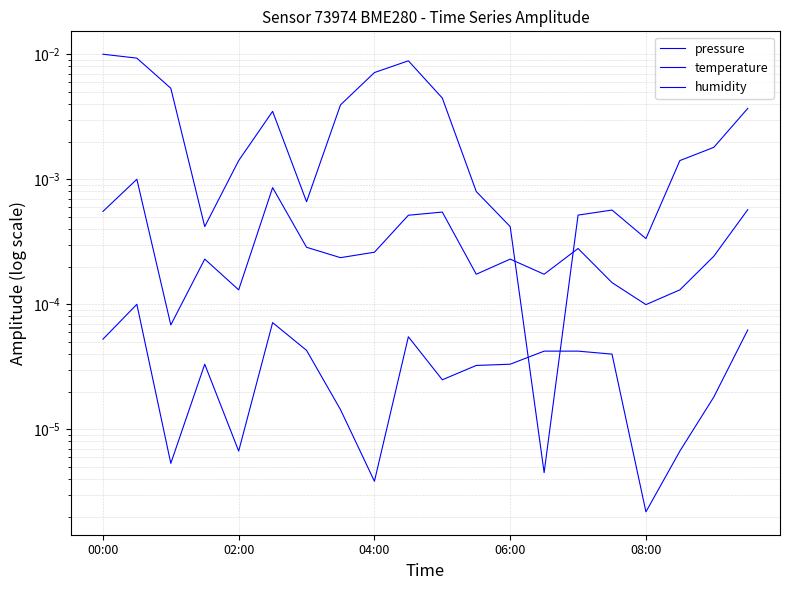

True or false: humidity and temperature intersect in this chart.

False